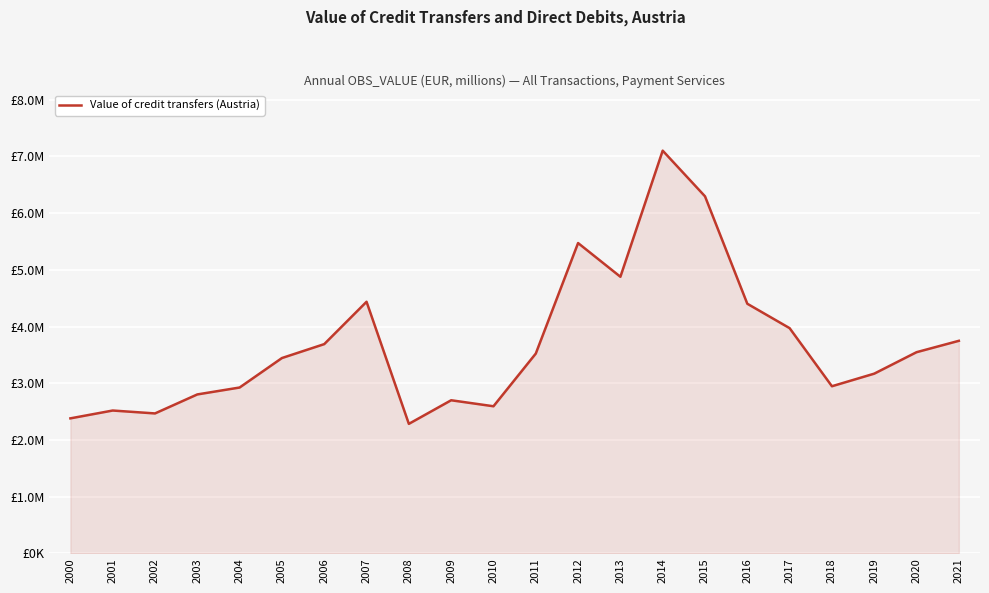

True or false: the data has more than 0 interior local peaks.

True